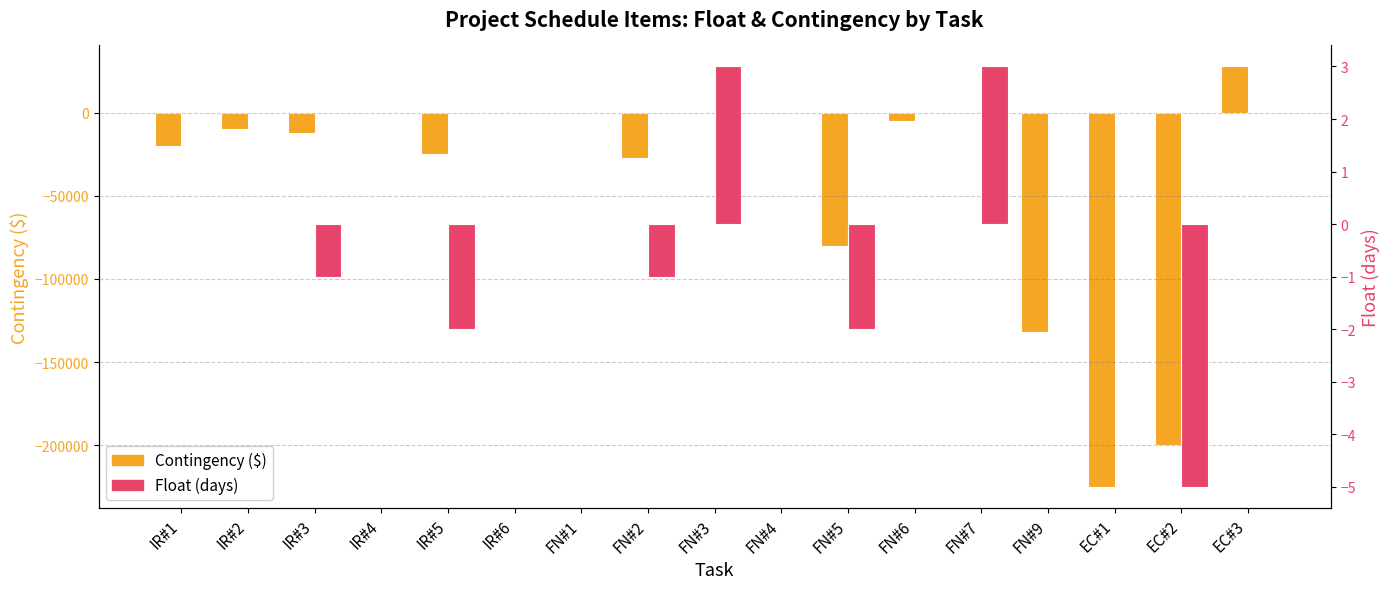

Which has a higher value, EC#2 or FN#7?

FN#7